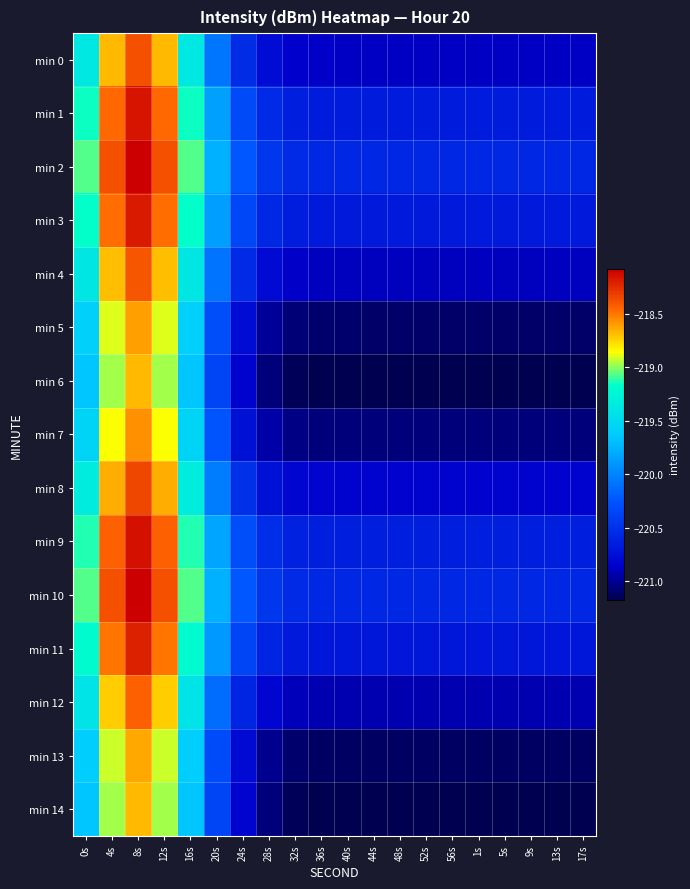

Reading right to left, transcribe all the data shown in this chart.

min 0: 17s=-220.9	13s=-220.9	9s=-220.9	5s=-220.9	1s=-220.9	56s=-220.9	52s=-220.9	48s=-220.9	44s=-220.9	40s=-220.9	36s=-220.9	32s=-220.9	28s=-220.8	24s=-220.5	20s=-220.1	16s=-219.4	12s=-218.7	8s=-218.4	4s=-218.7	0s=-219.4
min 1: 17s=-220.7	13s=-220.7	9s=-220.7	5s=-220.7	1s=-220.7	56s=-220.7	52s=-220.7	48s=-220.7	44s=-220.7	40s=-220.7	36s=-220.7	32s=-220.6	28s=-220.6	24s=-220.3	20s=-219.9	16s=-219.1	12s=-218.5	8s=-218.2	4s=-218.5	0s=-219.1
min 2: 17s=-220.6	13s=-220.6	9s=-220.6	5s=-220.6	1s=-220.6	56s=-220.6	52s=-220.6	48s=-220.6	44s=-220.6	40s=-220.6	36s=-220.6	32s=-220.6	28s=-220.5	24s=-220.2	20s=-219.8	16s=-219.1	12s=-218.4	8s=-218.1	4s=-218.4	0s=-219.1
min 3: 17s=-220.7	13s=-220.7	9s=-220.7	5s=-220.7	1s=-220.7	56s=-220.7	52s=-220.7	48s=-220.7	44s=-220.7	40s=-220.7	36s=-220.7	32s=-220.6	28s=-220.6	24s=-220.3	20s=-219.9	16s=-219.2	12s=-218.5	8s=-218.2	4s=-218.5	0s=-219.2
min 4: 17s=-220.9	13s=-220.9	9s=-220.9	5s=-220.9	1s=-220.9	56s=-220.9	52s=-220.9	48s=-220.9	44s=-220.9	40s=-220.9	36s=-220.9	32s=-220.9	28s=-220.8	24s=-220.6	20s=-220.1	16s=-219.4	12s=-218.7	8s=-218.4	4s=-218.7	0s=-219.4
min 5: 17s=-221.1	13s=-221.1	9s=-221.1	5s=-221.1	1s=-221.1	56s=-221.1	52s=-221.1	48s=-221.1	44s=-221.1	40s=-221.1	36s=-221.1	32s=-221.1	28s=-221.0	24s=-220.8	20s=-220.3	16s=-219.6	12s=-218.9	8s=-218.6	4s=-218.9	0s=-219.6
min 6: 17s=-221.2	13s=-221.2	9s=-221.2	5s=-221.2	1s=-221.2	56s=-221.2	52s=-221.2	48s=-221.2	44s=-221.2	40s=-221.2	36s=-221.2	32s=-221.1	28s=-221.1	24s=-220.8	20s=-220.4	16s=-219.7	12s=-219.0	8s=-218.7	4s=-219.0	0s=-219.7
min 7: 17s=-221.1	13s=-221.1	9s=-221.1	5s=-221.1	1s=-221.1	56s=-221.1	52s=-221.1	48s=-221.1	44s=-221.1	40s=-221.1	36s=-221.1	32s=-221.0	28s=-221.0	24s=-220.7	20s=-220.3	16s=-219.6	12s=-218.9	8s=-218.6	4s=-218.9	0s=-219.6
min 8: 17s=-220.8	13s=-220.8	9s=-220.8	5s=-220.8	1s=-220.8	56s=-220.8	52s=-220.8	48s=-220.8	44s=-220.8	40s=-220.8	36s=-220.8	32s=-220.8	28s=-220.7	24s=-220.5	20s=-220.0	16s=-219.3	12s=-218.6	8s=-218.3	4s=-218.6	0s=-219.3
min 9: 17s=-220.6	13s=-220.6	9s=-220.6	5s=-220.6	1s=-220.6	56s=-220.6	52s=-220.6	48s=-220.6	44s=-220.6	40s=-220.6	36s=-220.6	32s=-220.6	28s=-220.5	24s=-220.3	20s=-219.8	16s=-219.1	12s=-218.4	8s=-218.1	4s=-218.4	0s=-219.1
min 10: 17s=-220.6	13s=-220.6	9s=-220.6	5s=-220.6	1s=-220.6	56s=-220.6	52s=-220.6	48s=-220.6	44s=-220.6	40s=-220.6	36s=-220.6	32s=-220.6	28s=-220.5	24s=-220.2	20s=-219.8	16s=-219.1	12s=-218.4	8s=-218.1	4s=-218.4	0s=-219.1
min 11: 17s=-220.7	13s=-220.7	9s=-220.7	5s=-220.7	1s=-220.7	56s=-220.7	52s=-220.7	48s=-220.7	44s=-220.7	40s=-220.7	36s=-220.7	32s=-220.7	28s=-220.6	24s=-220.4	20s=-219.9	16s=-219.2	12s=-218.5	8s=-218.2	4s=-218.5	0s=-219.2
min 12: 17s=-220.9	13s=-220.9	9s=-220.9	5s=-220.9	1s=-220.9	56s=-220.9	52s=-220.9	48s=-220.9	44s=-220.9	40s=-220.9	36s=-220.9	32s=-220.9	28s=-220.8	24s=-220.6	20s=-220.1	16s=-219.4	12s=-218.7	8s=-218.4	4s=-218.7	0s=-219.4
min 13: 17s=-221.1	13s=-221.1	9s=-221.1	5s=-221.1	1s=-221.1	56s=-221.1	52s=-221.1	48s=-221.1	44s=-221.1	40s=-221.1	36s=-221.1	32s=-221.1	28s=-221.0	24s=-220.8	20s=-220.3	16s=-219.6	12s=-218.9	8s=-218.6	4s=-218.9	0s=-219.6
min 14: 17s=-221.2	13s=-221.2	9s=-221.2	5s=-221.2	1s=-221.2	56s=-221.2	52s=-221.2	48s=-221.2	44s=-221.2	40s=-221.2	36s=-221.2	32s=-221.1	28s=-221.1	24s=-220.8	20s=-220.4	16s=-219.7	12s=-219.0	8s=-218.7	4s=-219.0	0s=-219.7